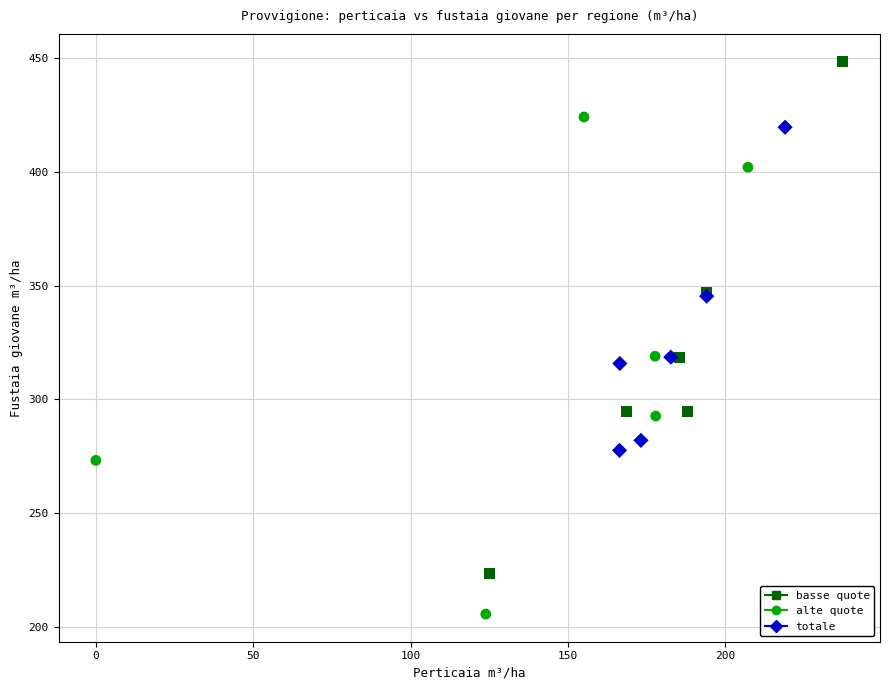

Which series contains the lowest Y value?

alte quote